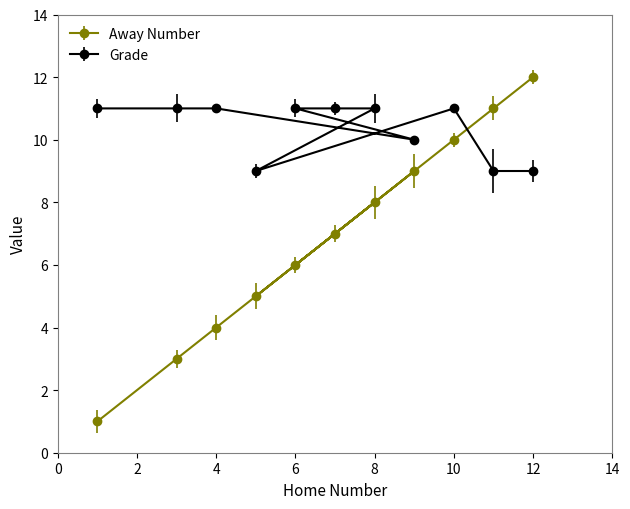

What position from the left is 12?

11